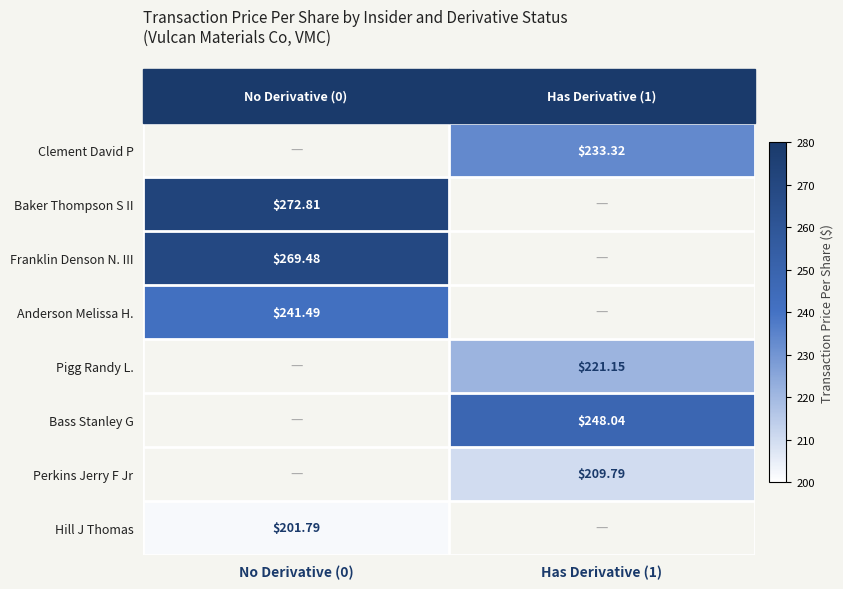

The value of Anderson Melissa H. at No Derivative (0) is 241.5. True or false?

True